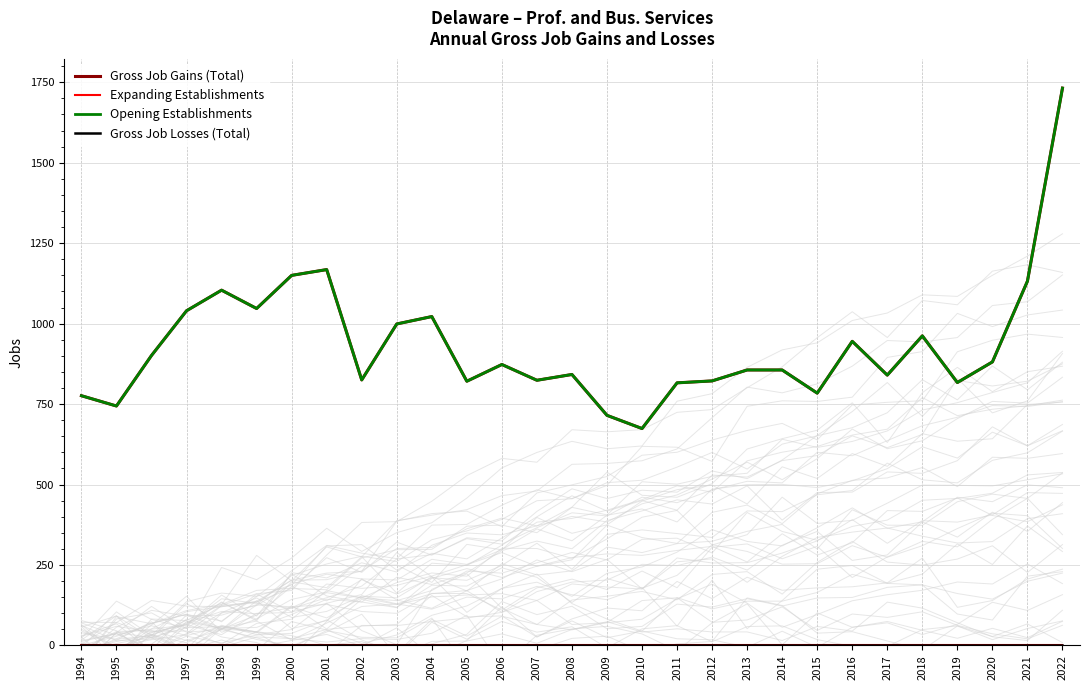

Does the chart display data point markers on the line(s)?

No